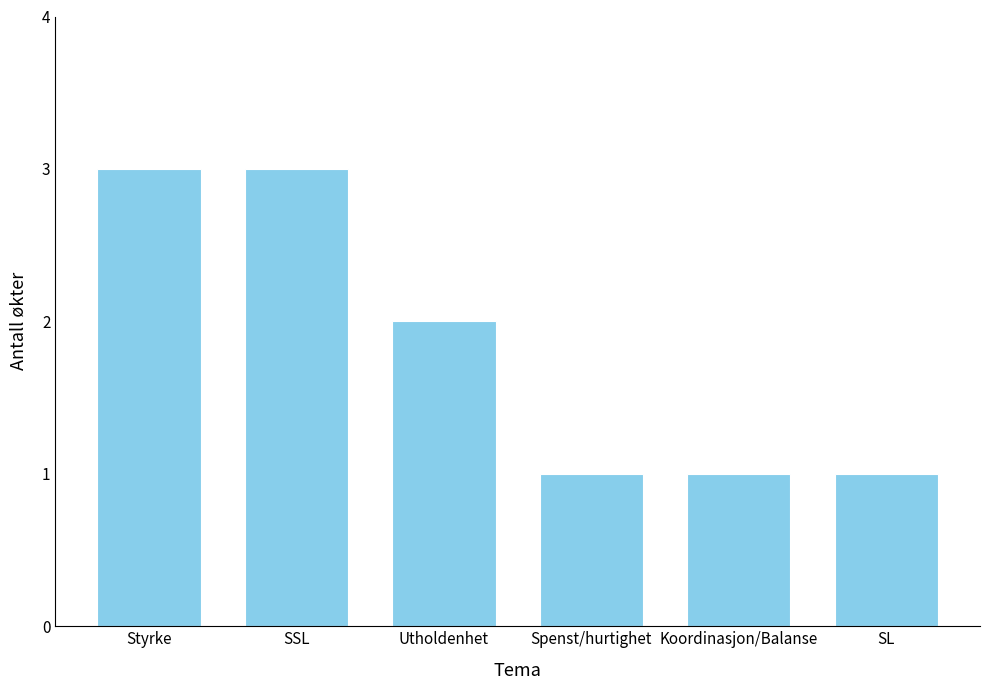

Reading right to left, what are all the values shown in this chart?

SL=1	Koordinasjon/Balanse=1	Spenst/hurtighet=1	Utholdenhet=2	SSL=3	Styrke=3